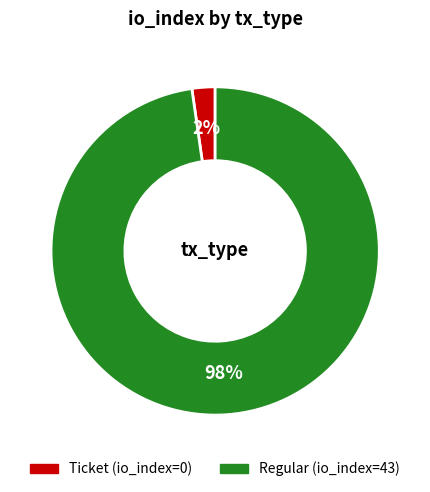

Is there a majority slice in this chart?

Yes